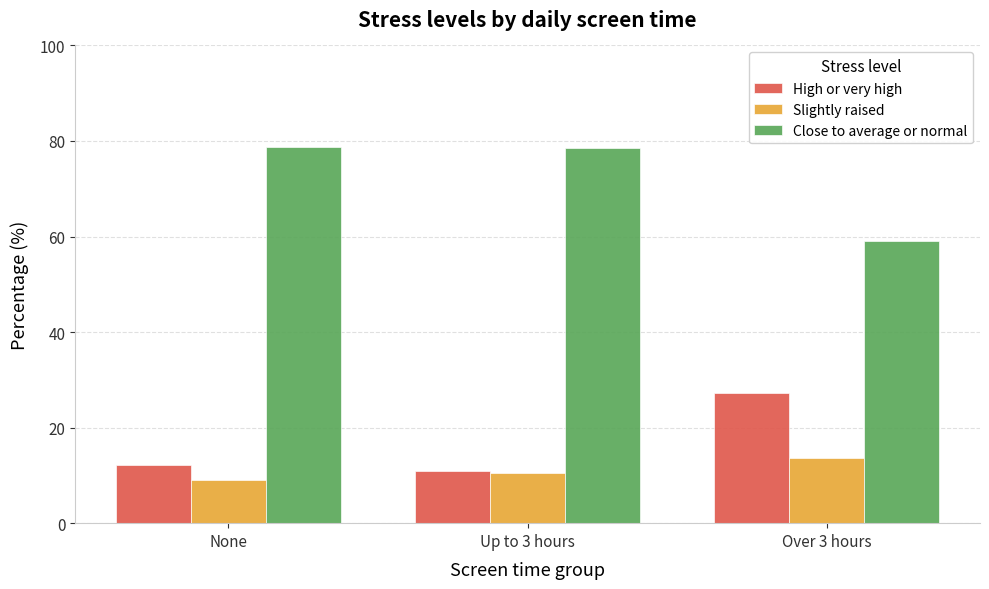

What value does the Close to average or normal series have at None?

78.8